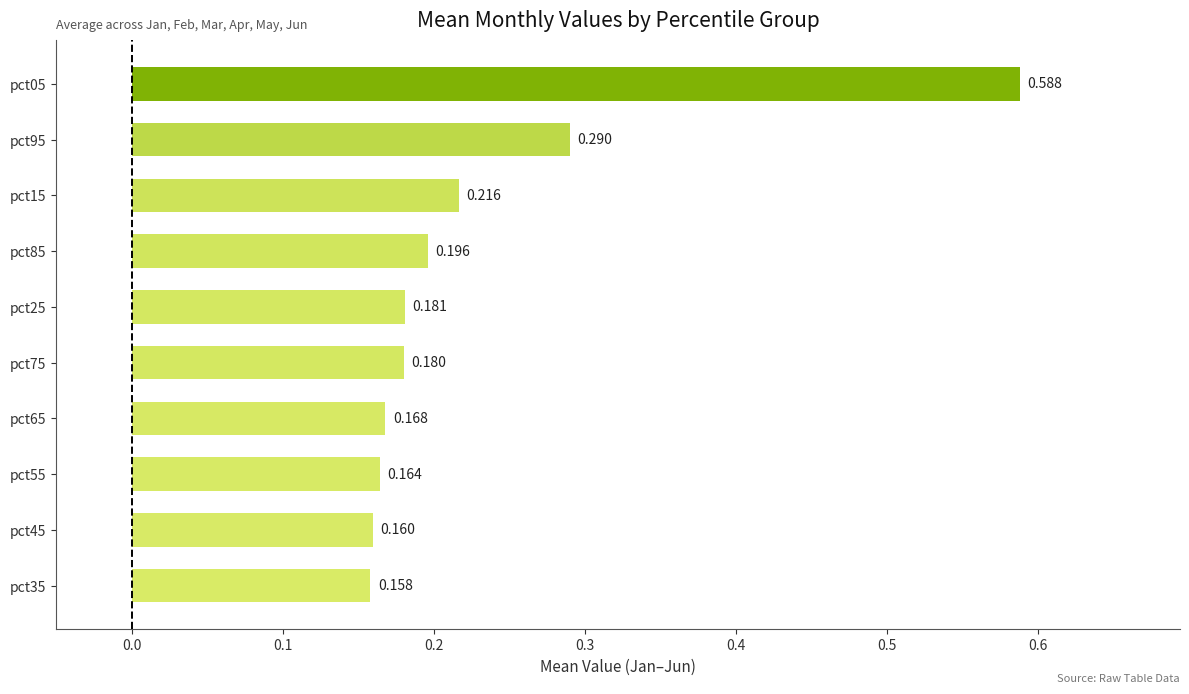

What is the difference between the second highest and second lowest values?

0.1